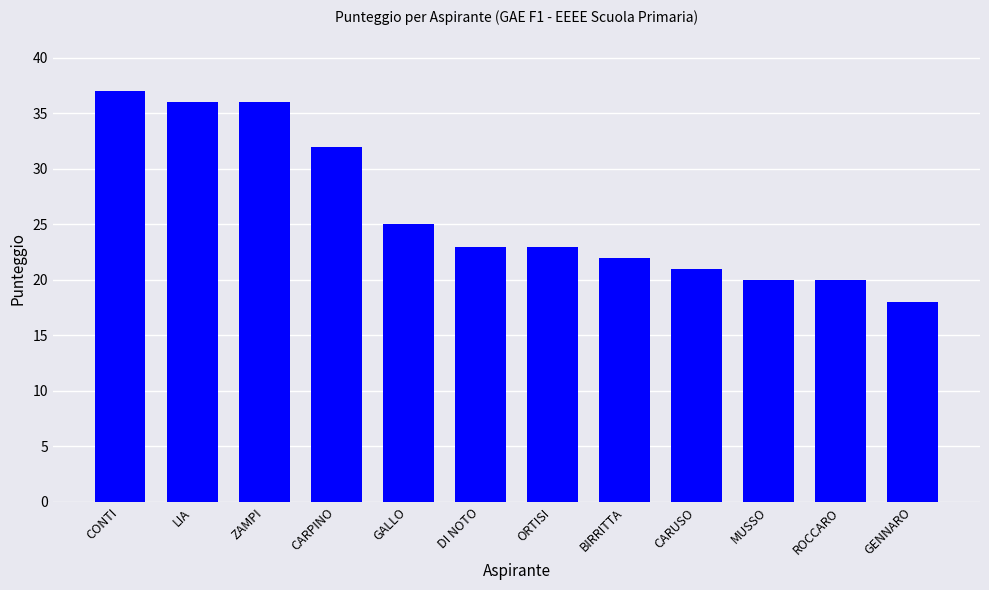

Reading left to right, what are all the values shown in this chart?

CONTI=37	LIA=36	ZAMPI=36	CARPINO=32	GALLO=25	DI NOTO=23	ORTISI=23	BIRRITTA=22	CARUSO=21	MUSSO=20	ROCCARO=20	GENNARO=18